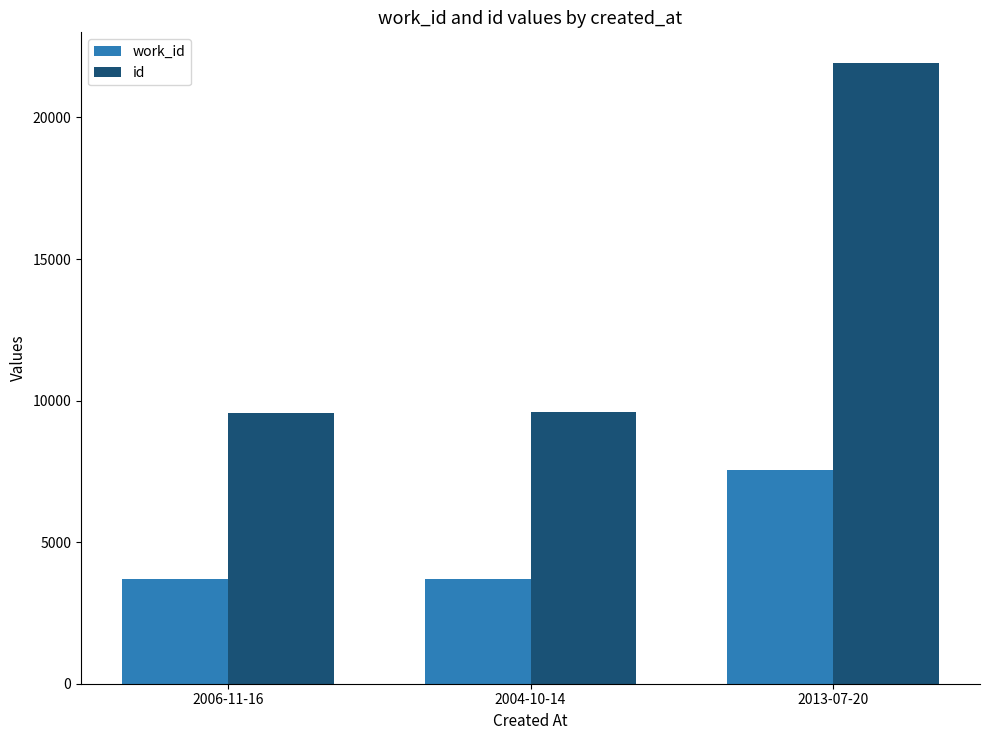

Is the value of work_id at 2013-07-20 greater than the value of id at 2013-07-20?

No